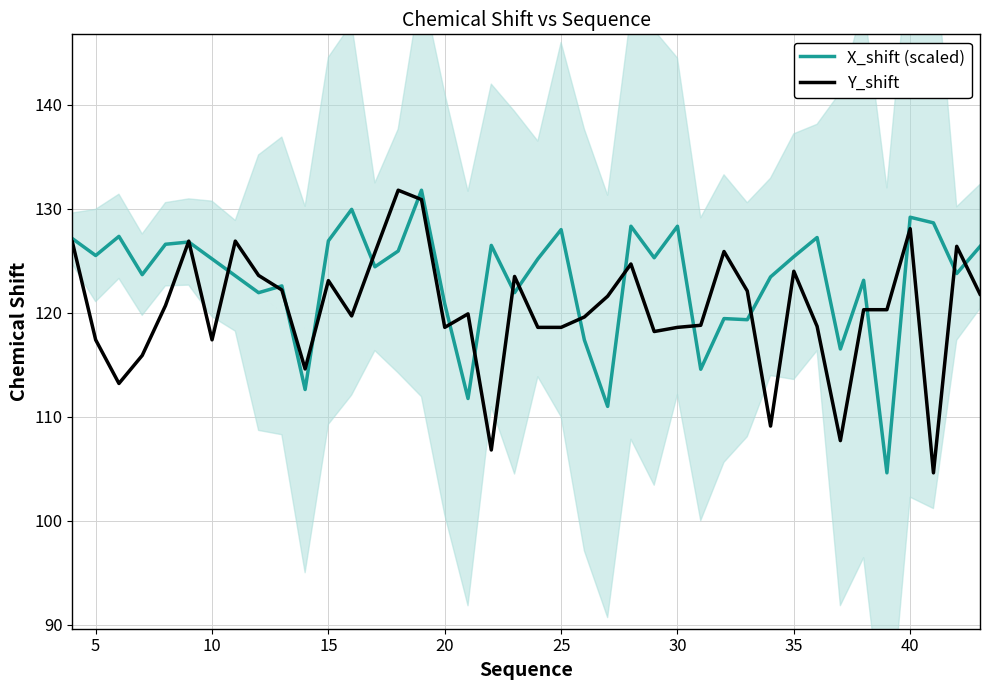

What are all the series names shown in the legend?

X_shift (scaled), Y_shift